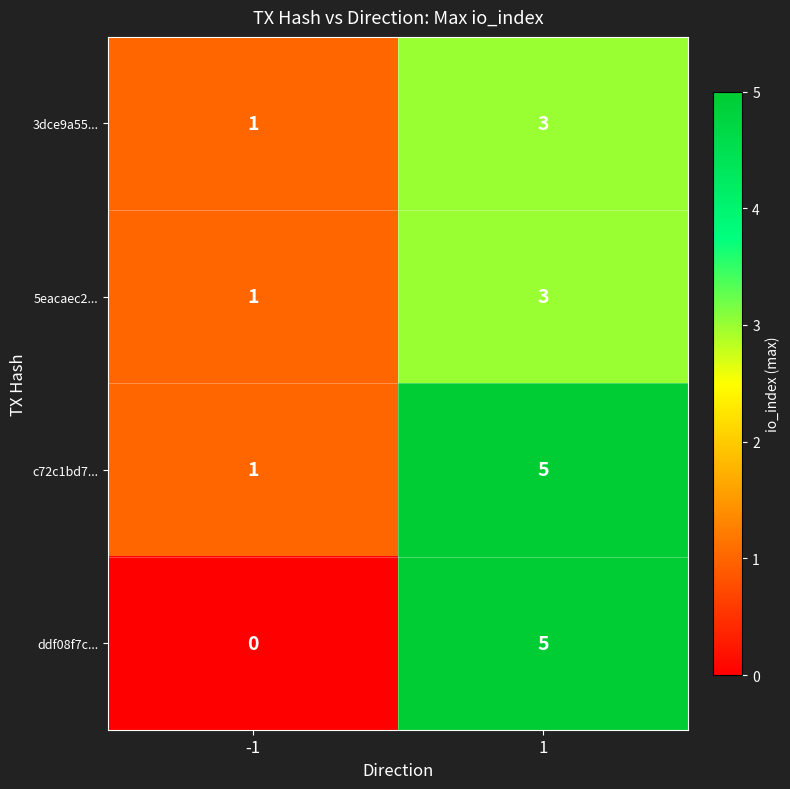

What is the sum of all ddf08f7c... values?

5